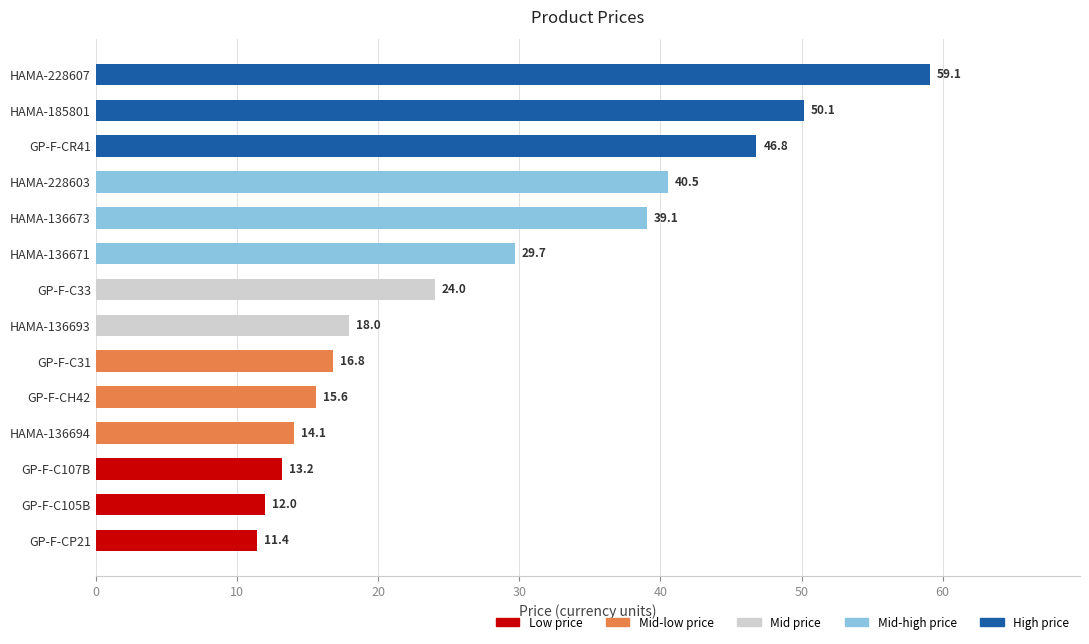

Reading bottom to top, what are all the values shown in this chart?

11.4	12.0	13.2	14.1	15.6	16.8	18.0	24.0	29.7	39.1	40.5	46.8	50.1	59.1